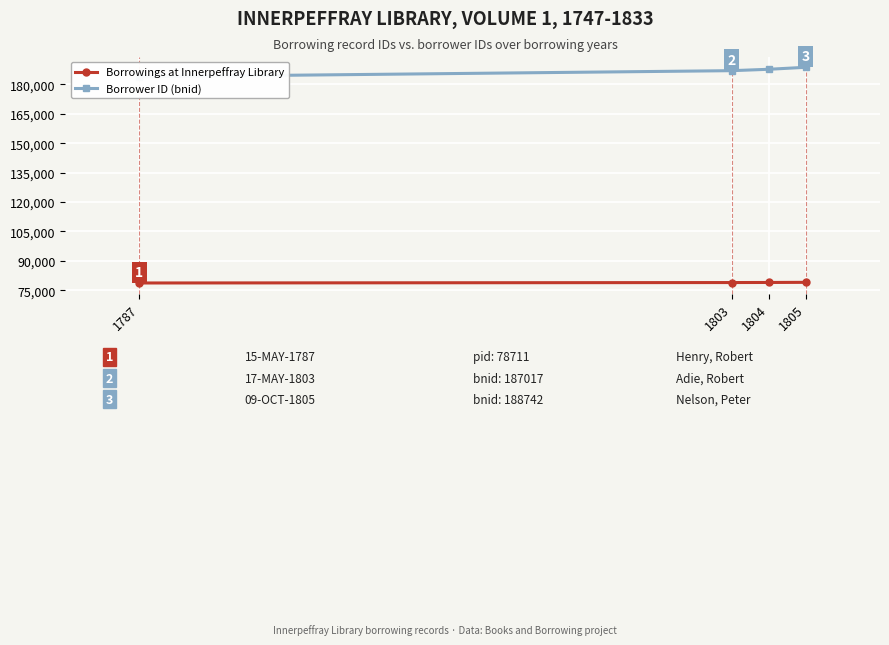

Rank the categories by Borrower ID (bnid) value from highest to lowest.

1805, 1804, 1803, 1787